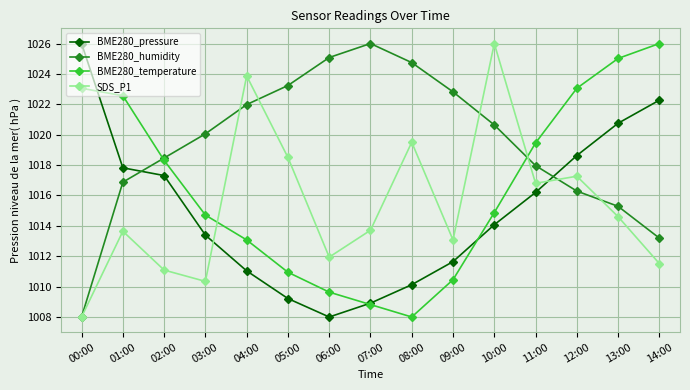

What is the label of the 2nd point from the right?

13:00